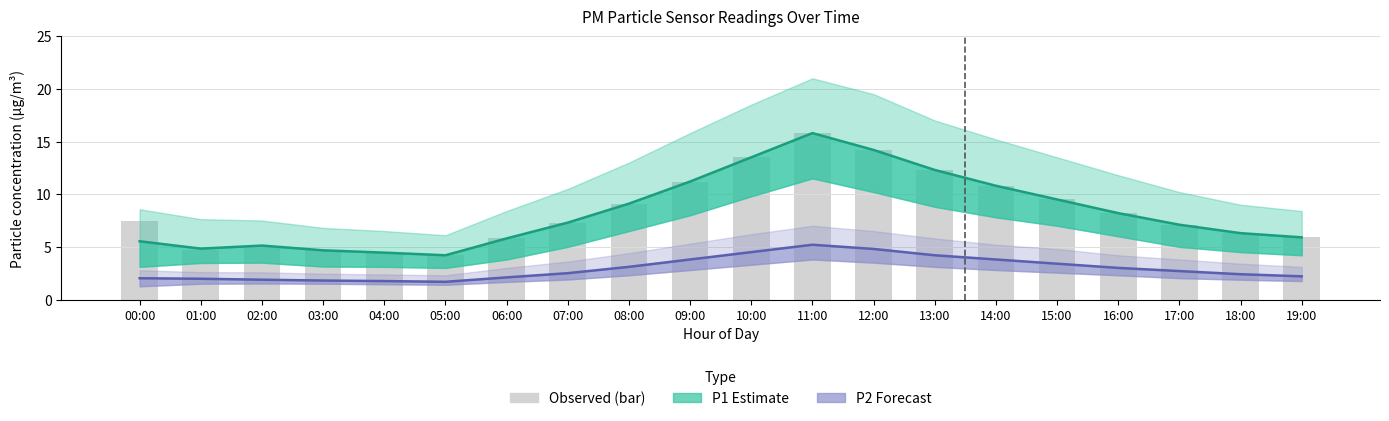

Which series has the largest range (max minus min)?

P1 Estimate